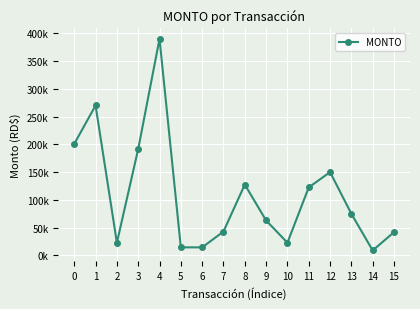

What is the change in value from 13 to 15?

-33050.8